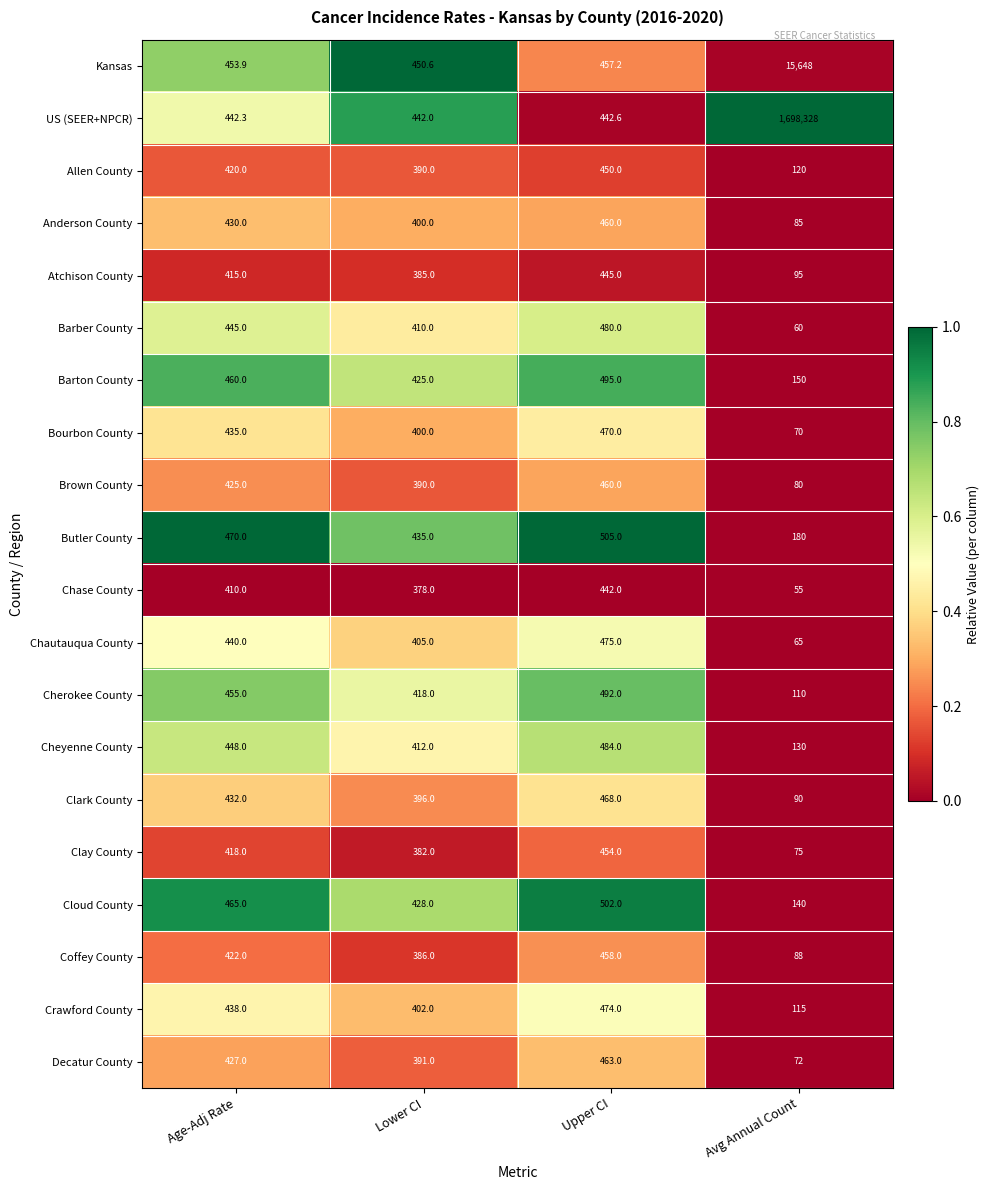

At which category does the chart reach its minimum across all series?

Avg Annual Count